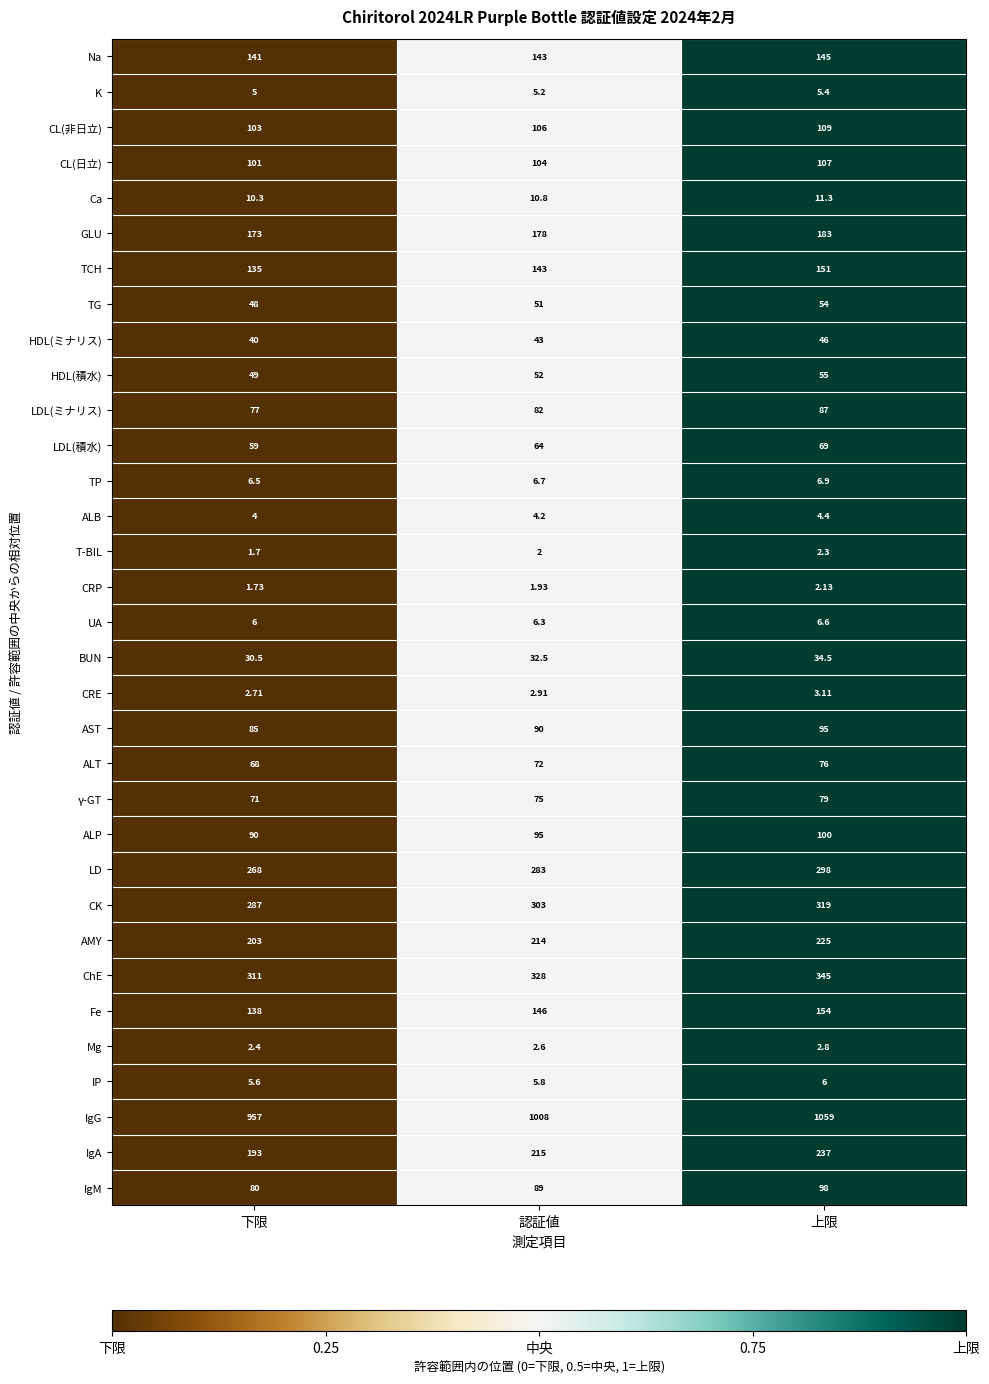

Which series has the largest range (max minus min)?

IgG